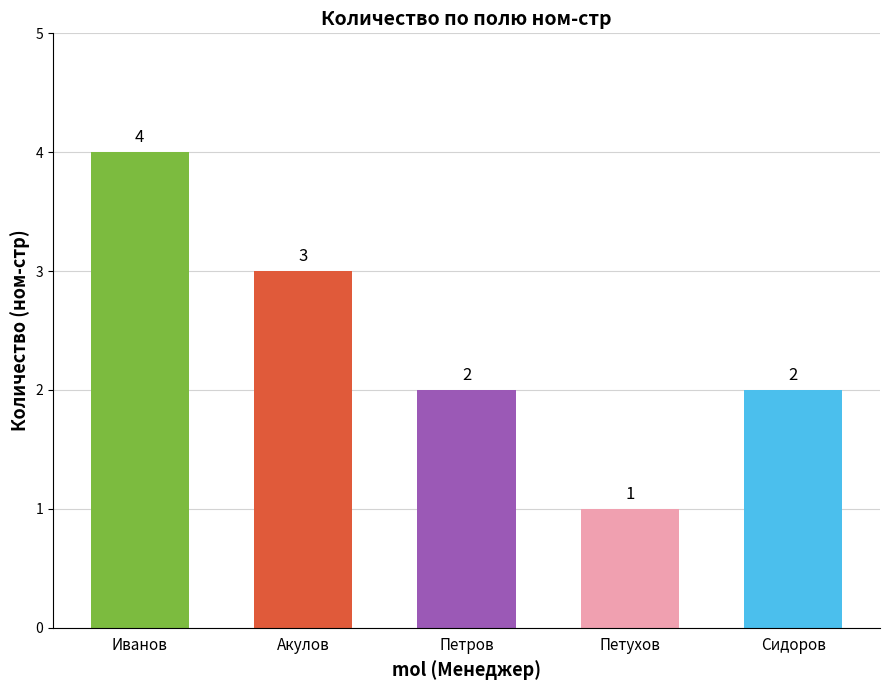

What position from the left is Акулов?

2